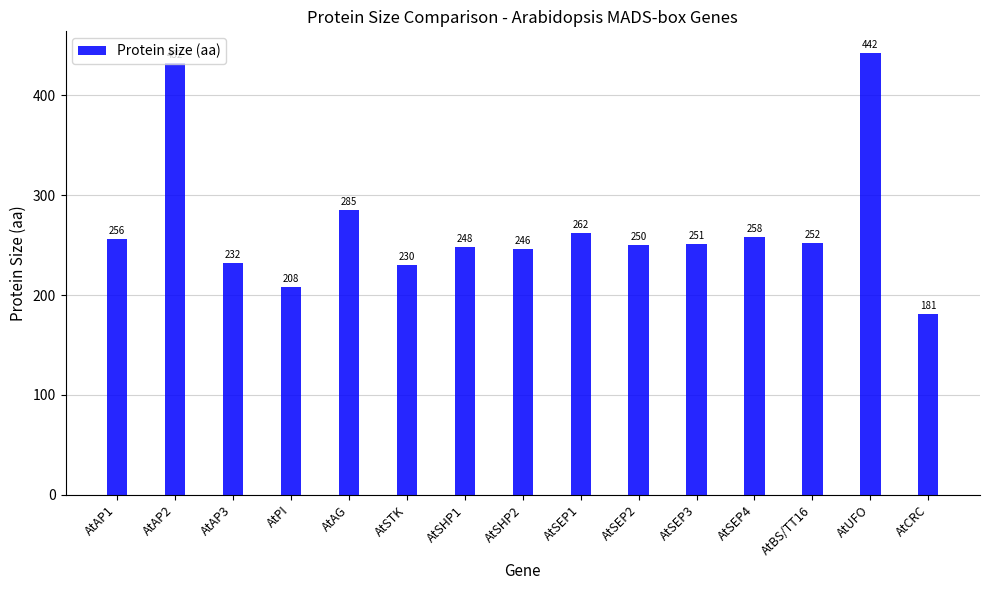

What is the sum of the values at AtAG and AtCRC?

466